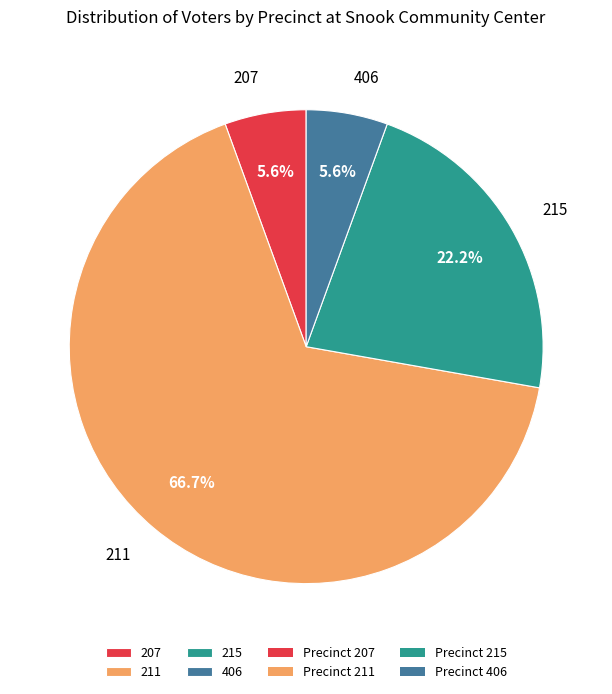

How many segments does this pie chart have?

4